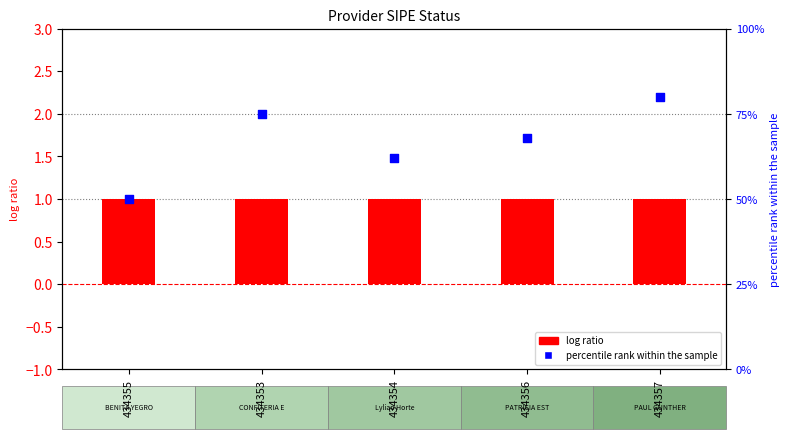

Which series has the largest total across all categories?

percentile rank within the sample